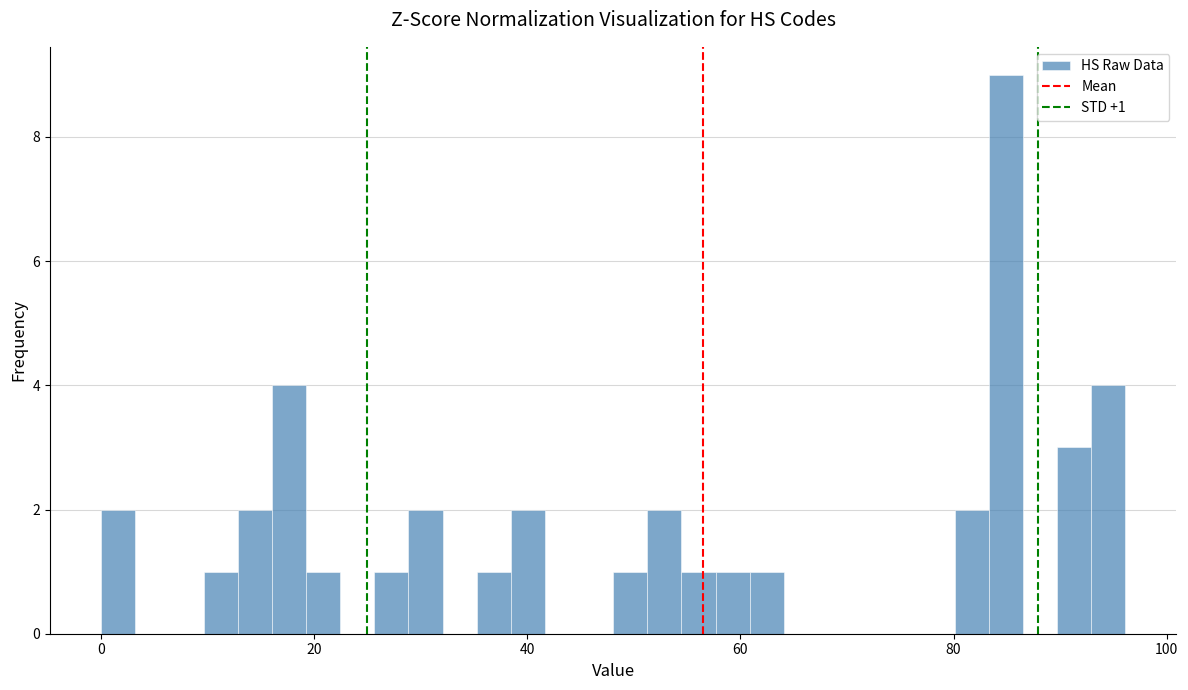

Around what value on the x-axis is the tallest bar? Give the approximate position of its centre, as read against the axis.

84